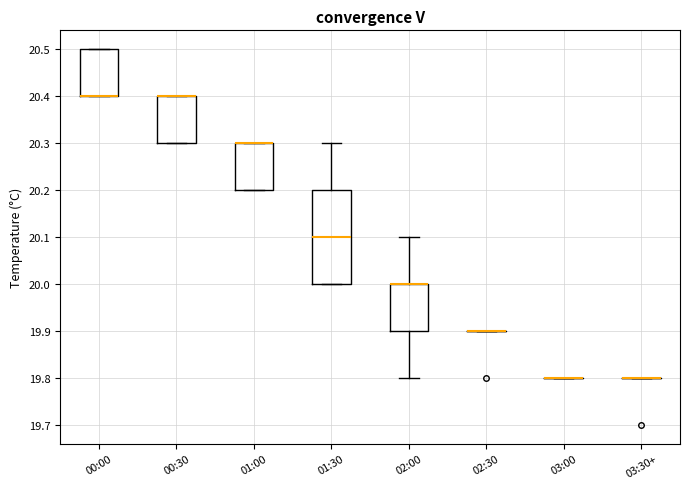

Comparing the boxes themselves (not the whiskers), which one is the tallest?

01:30